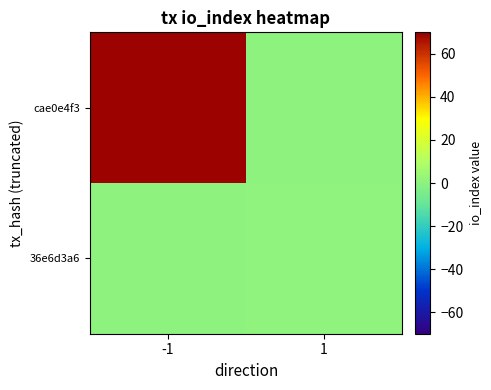

What is the difference between the highest and lowest values at 1?

1